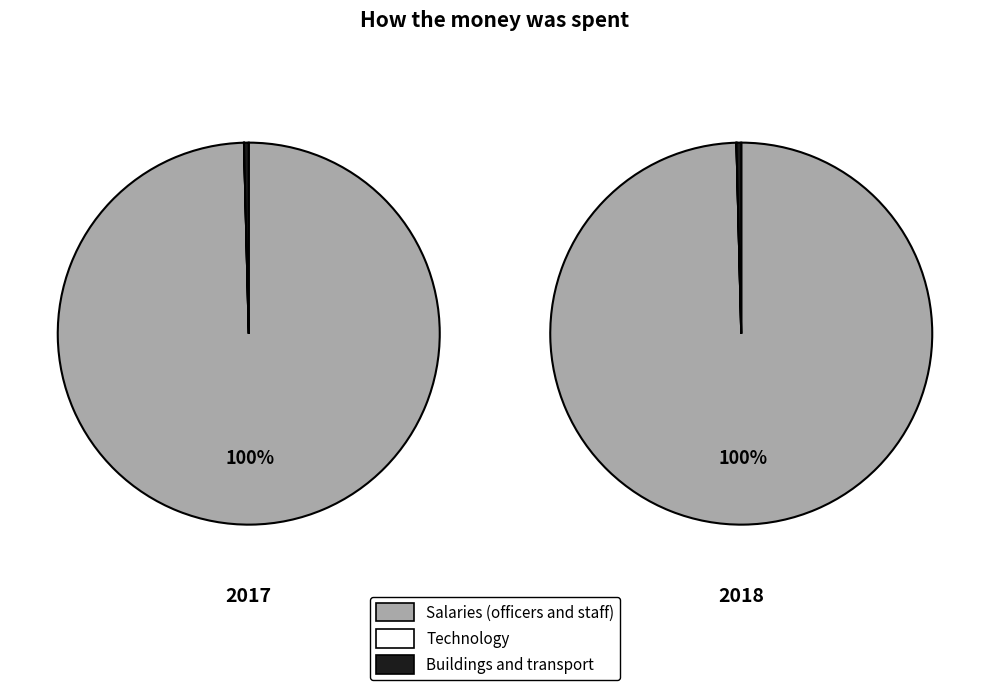

The 3 slice represents 19% of the pie. True or false?

False